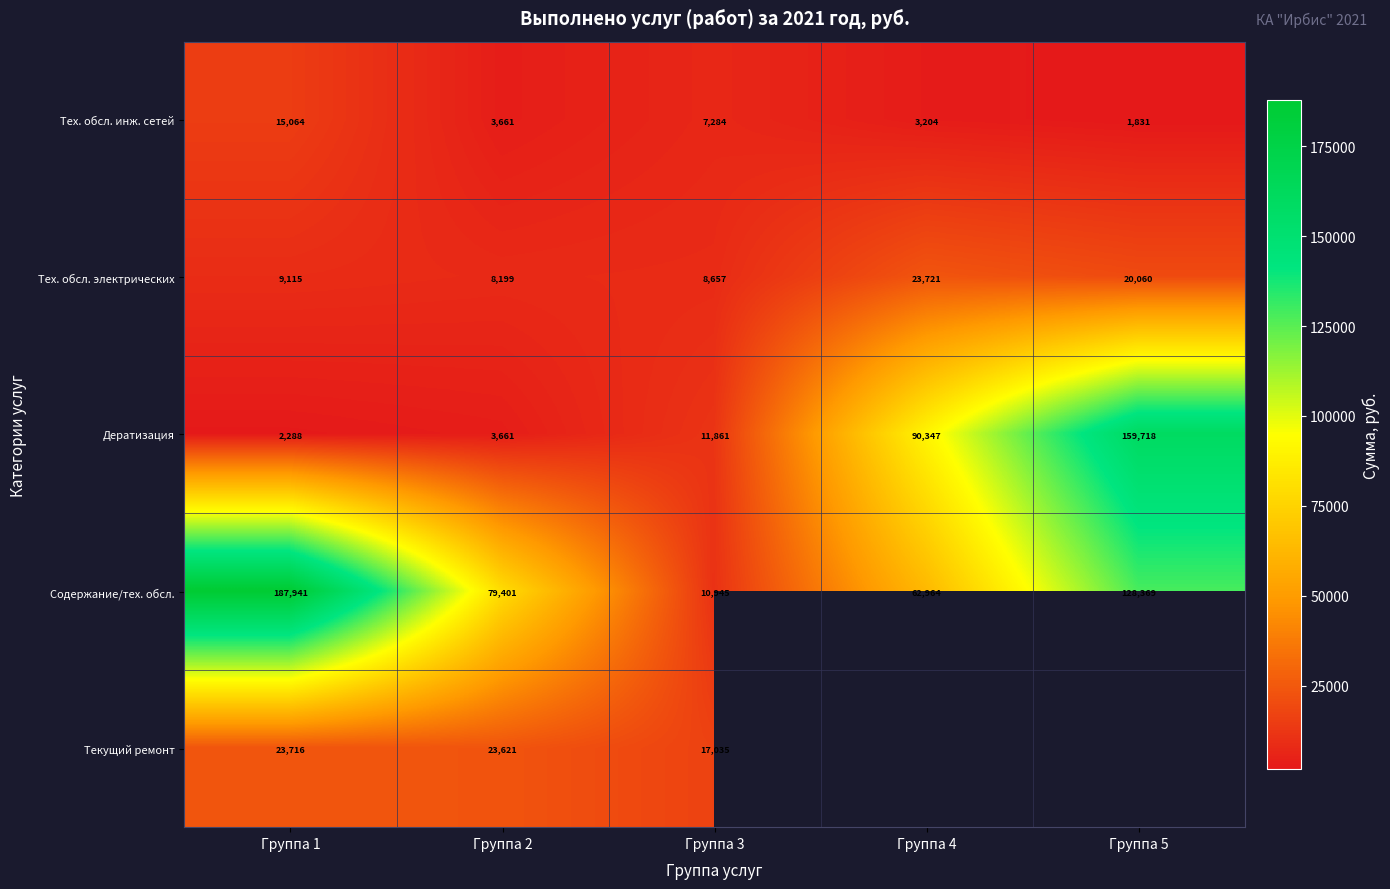

What is the spread (max minus min) of values at Группа 2?

75740.0